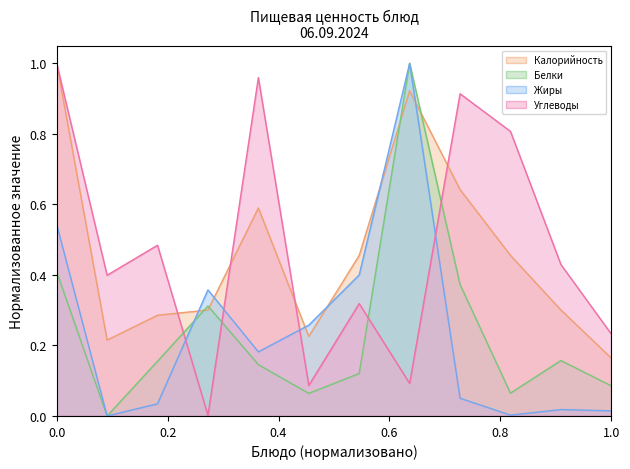

True or false: Жиры has more than 1 interior local peaks.

True